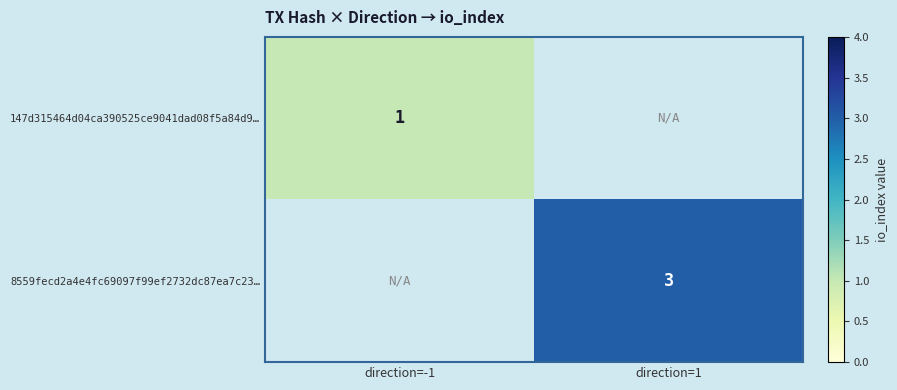

True or false: 8559fecd2a4e4fc69097f99ef2732dc87ea7c23… has a value of 5 at direction=1.

False